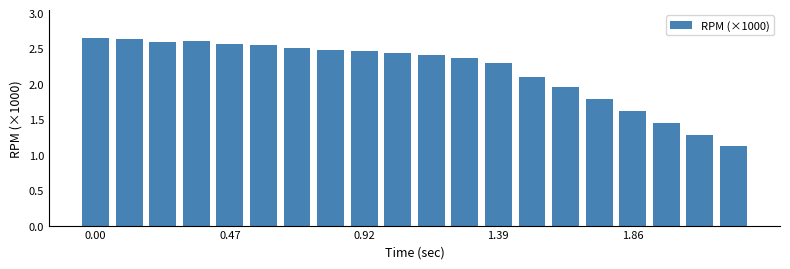

What is the difference between the second highest and second lowest values?

1.3